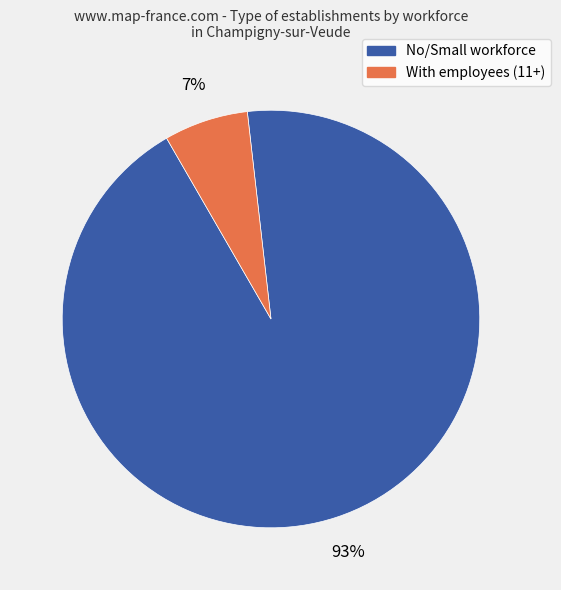

To the nearest percent, what is the average slice percentage?

50%